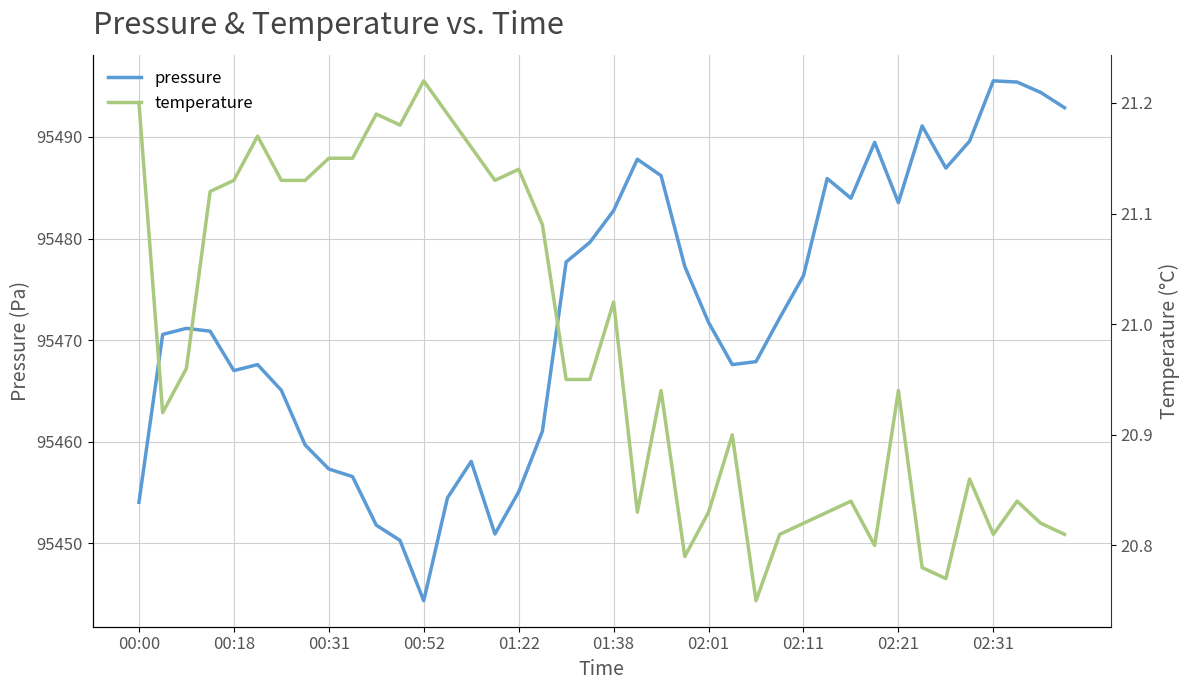

The pressure series shows 43510.6 at 01:22. True or false?

False